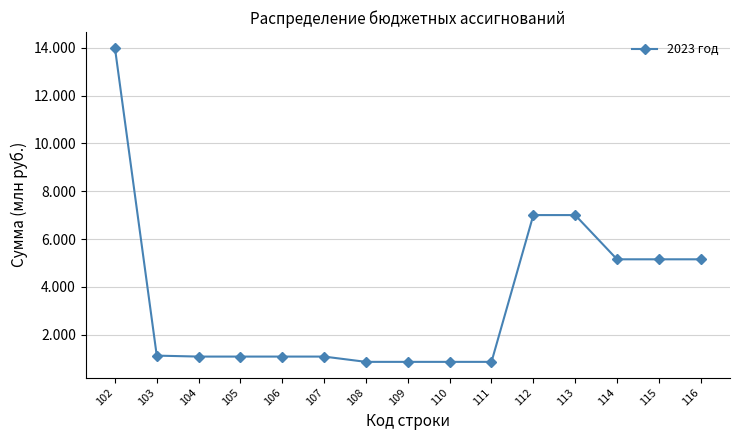

Is it true that the value at 114 is 5.2?

True